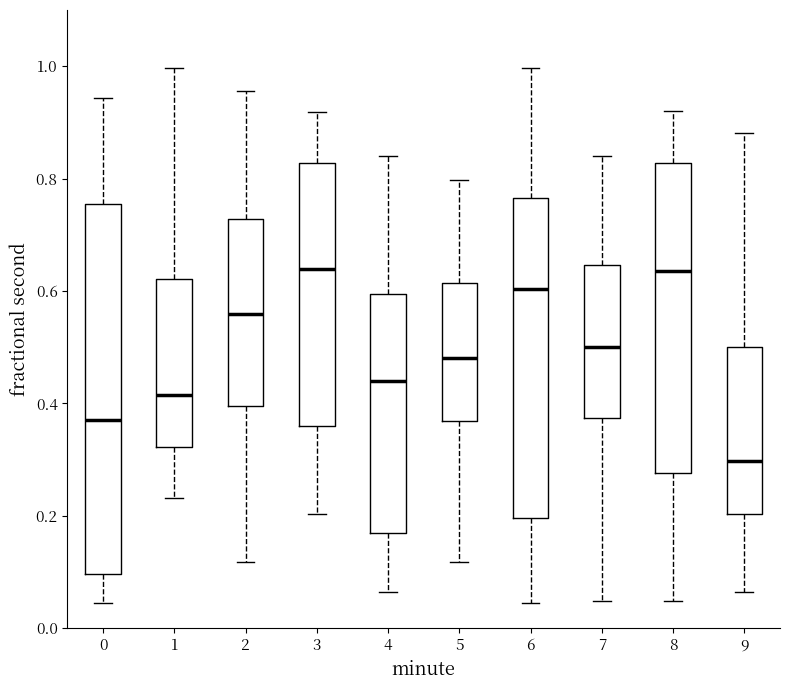

Which box is the tallest, from its lower edge to its upper edge?

0